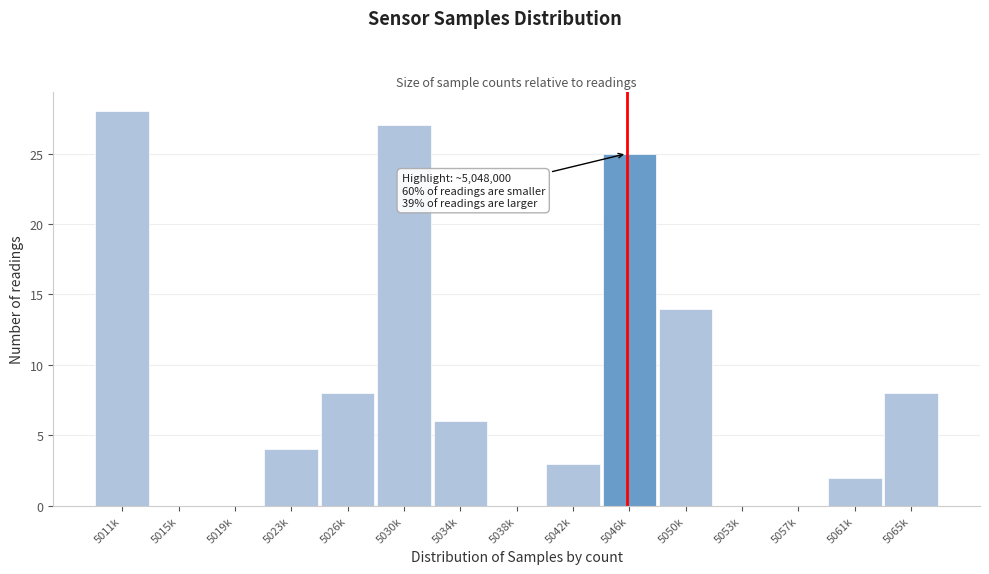

Reading left to right, what are all the values shown in this chart?

5011k=28	5015k=0	5019k=0	5023k=4	5026k=8	5030k=27	5034k=6	5038k=0	5042k=3	5046k=25	5050k=14	5053k=0	5057k=0	5061k=2	5065k=8